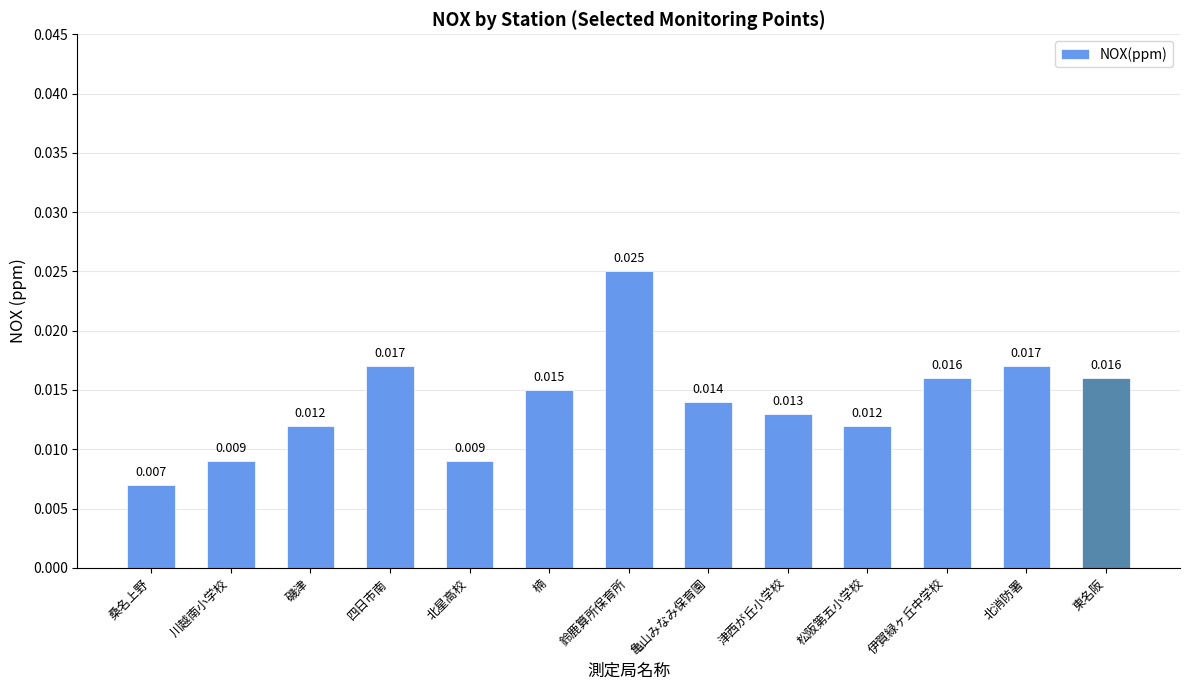

Which category has the lowest value across all series?

桑名上野